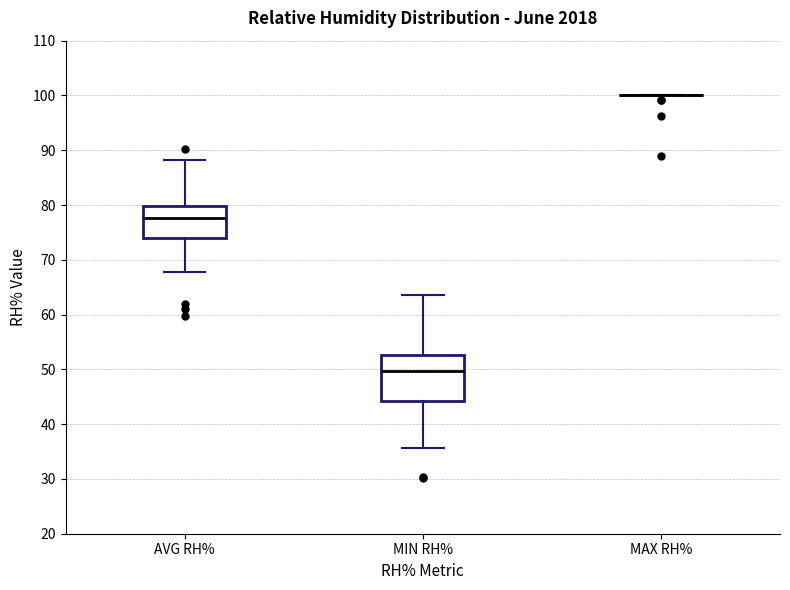

Reading left to right, read every box against the y-axis: the position of its median line, the range the box covers, and the ends of its whiskers. The values are not printed on the chart, so give them approximately, as read against the axis.

AVG RH%: median 78, box 74 to 80, whiskers 68 to 88
MIN RH%: median 50, box 44 to 53, whiskers 36 to 64
MAX RH%: box collapsed to a line at 100, whiskers 100 to 100